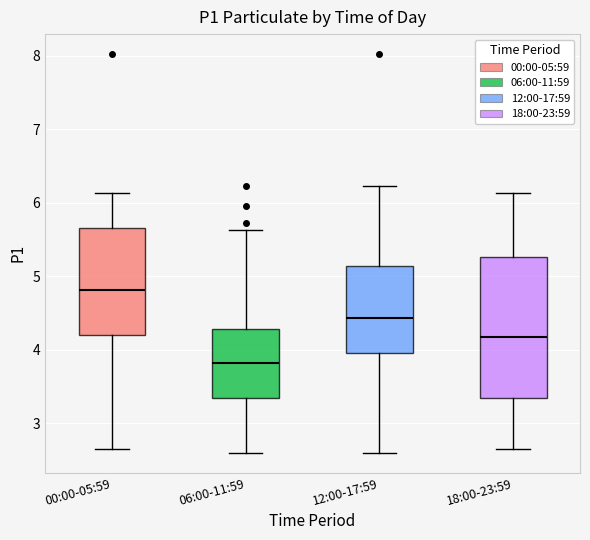

Which box is the tallest, from its lower edge to its upper edge?

18:00-23:59